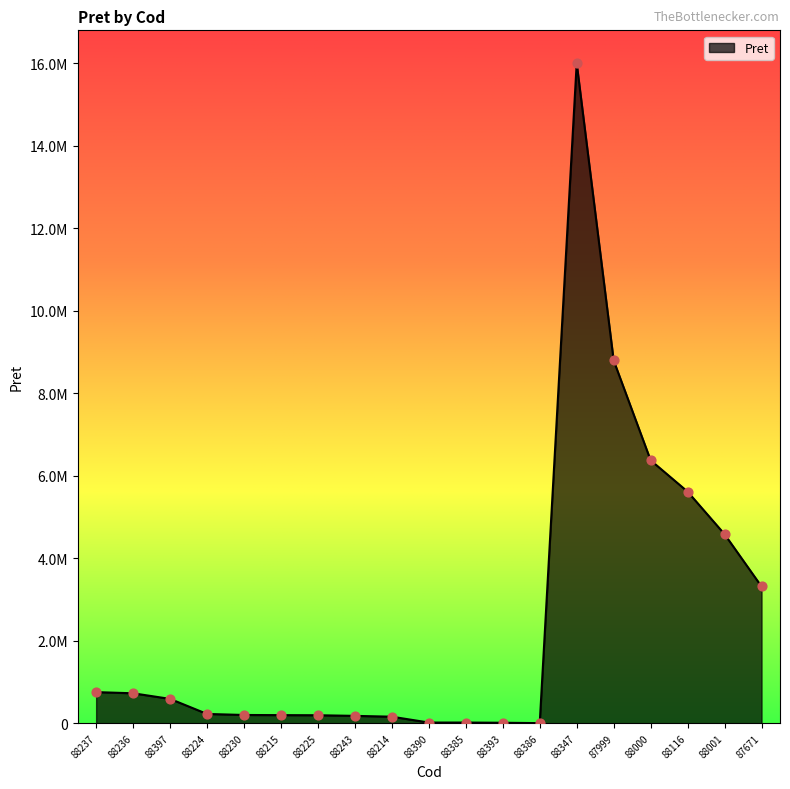

Approximately how many times larger is the value at 88214 compared to 88390?

9.9